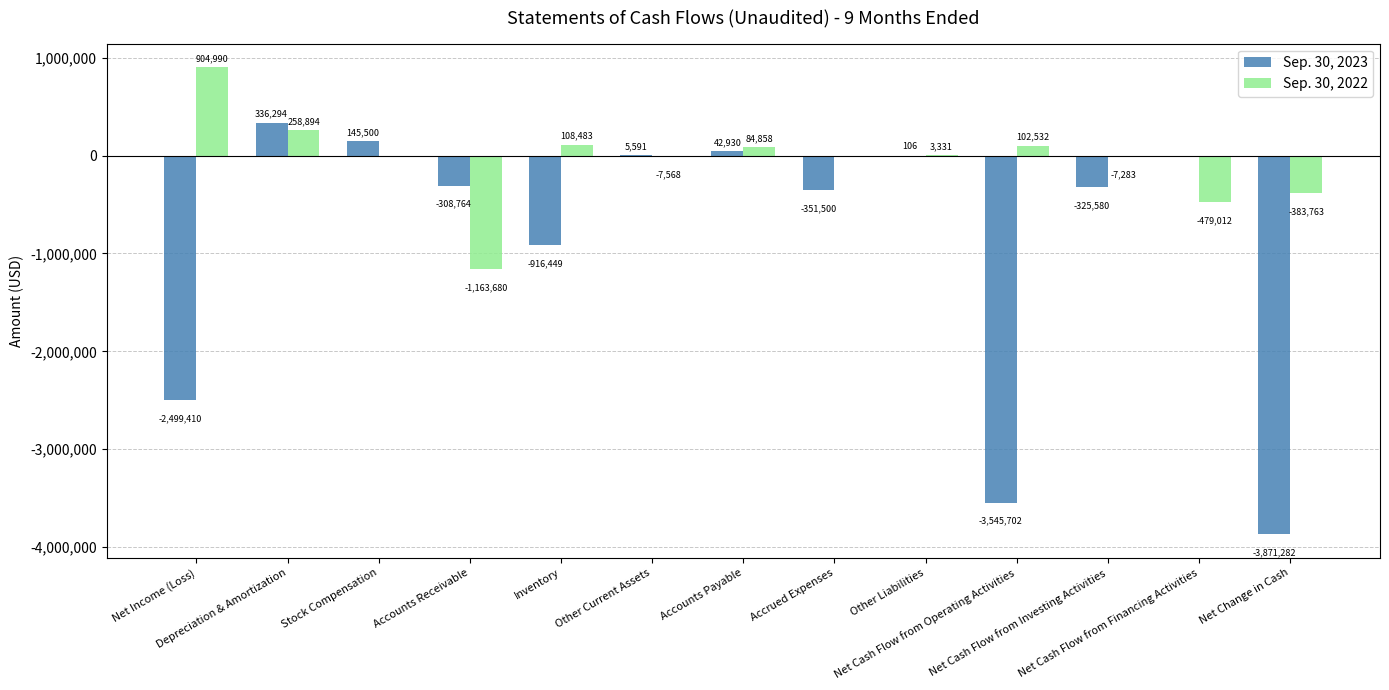

Which series changed the most between Depreciation & Amortization and Net Change in Cash?

Sep. 30, 2023